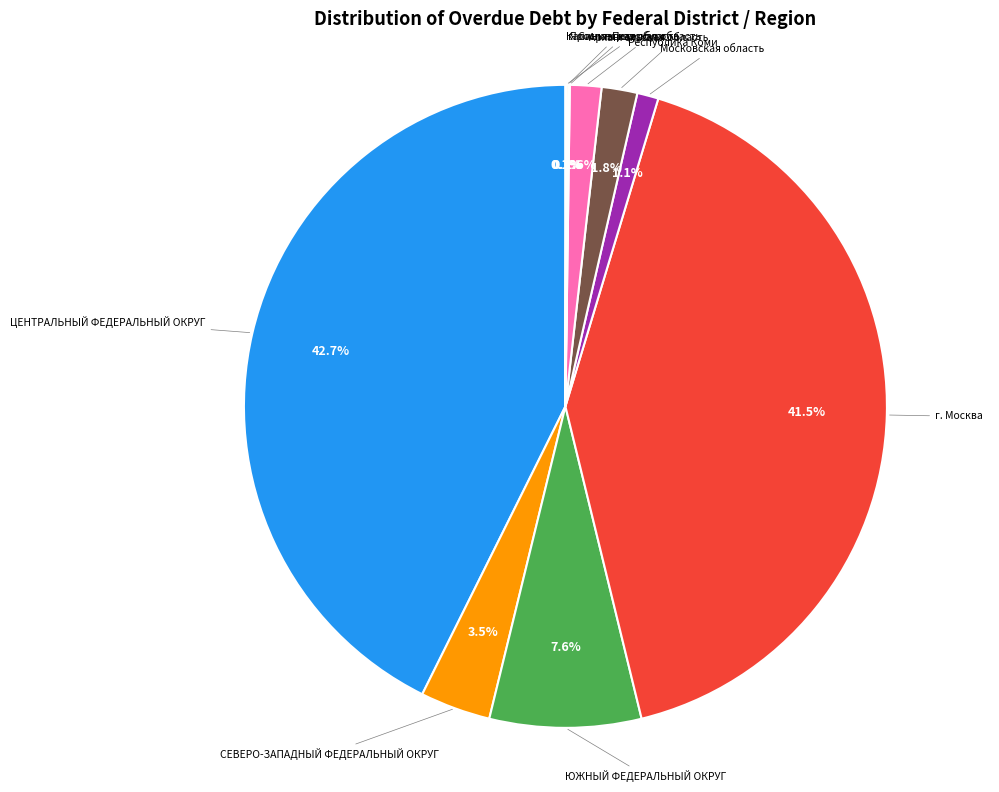

Does any single category account for the majority?

No